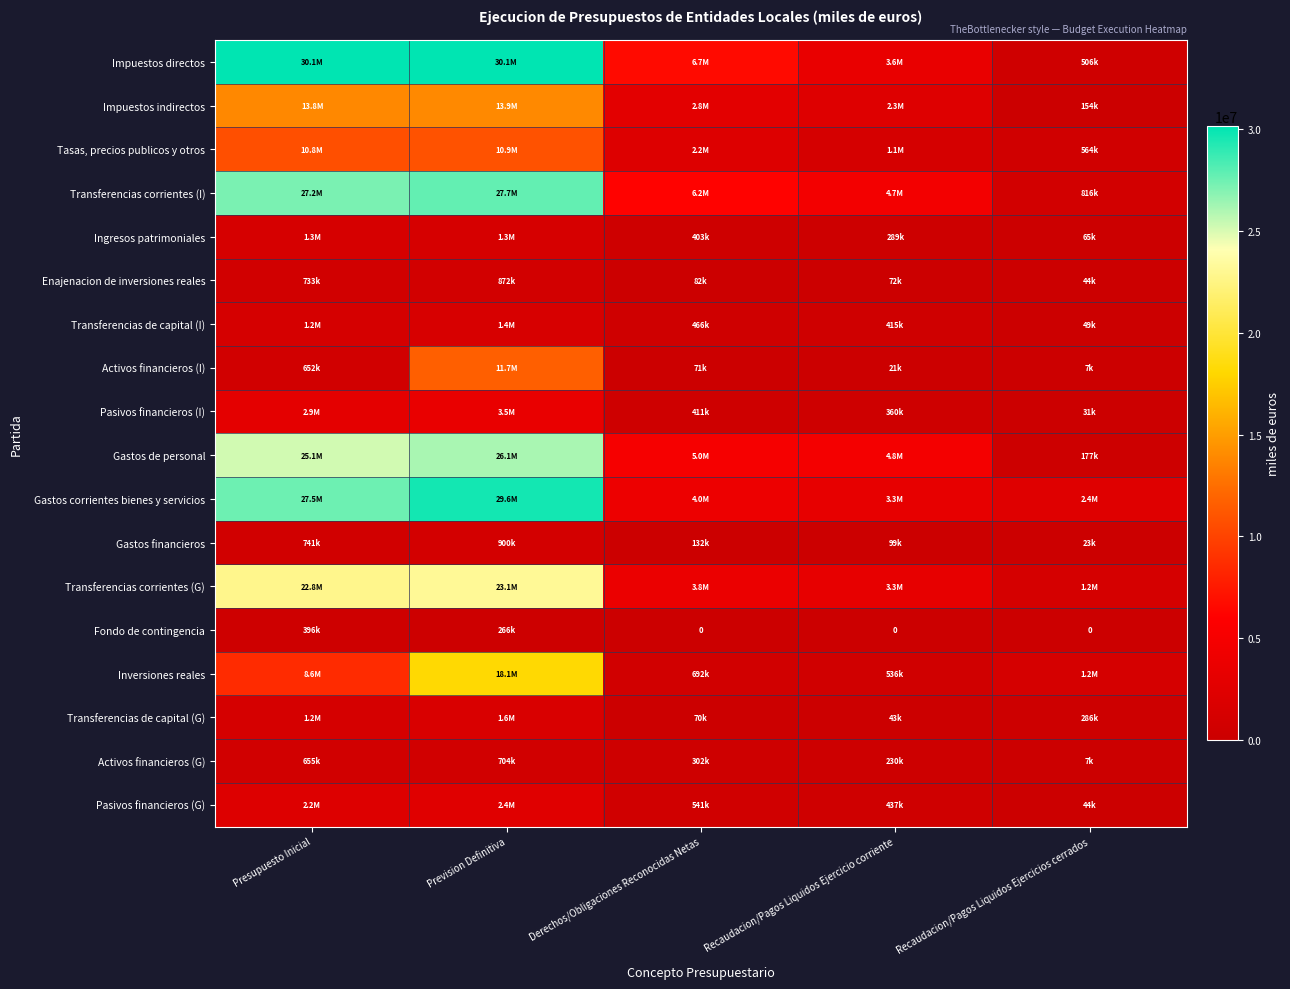

What is the difference between the Activos financieros (G) values at Presupuesto Inicial and Prevision Definitiva?

48893.7